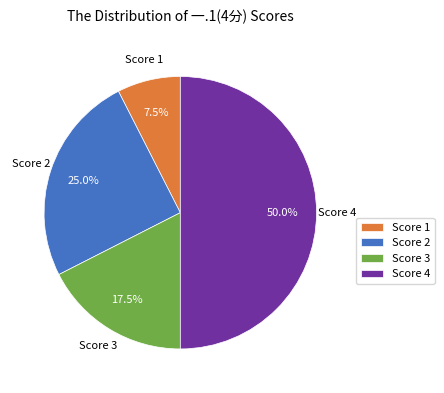

Which category has the smallest portion of the pie?

Score 1